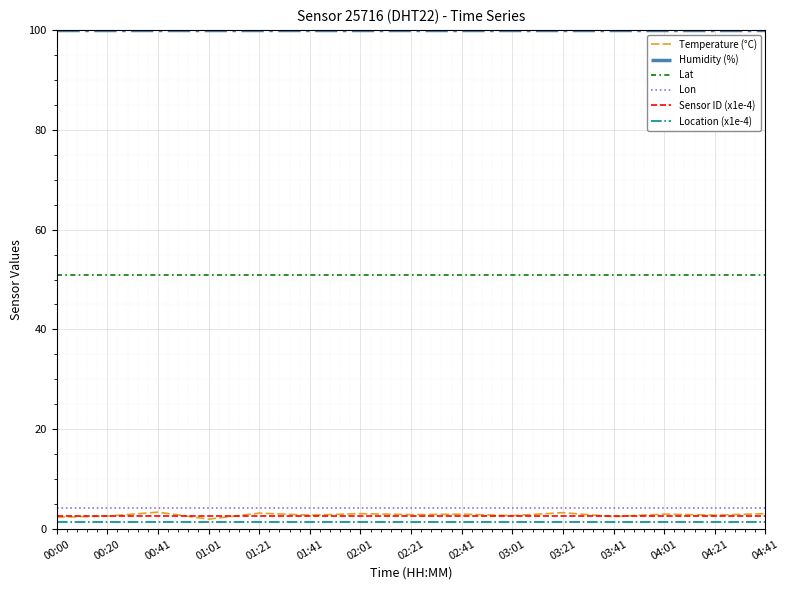

Which series has the largest total across all categories?

Humidity (%)